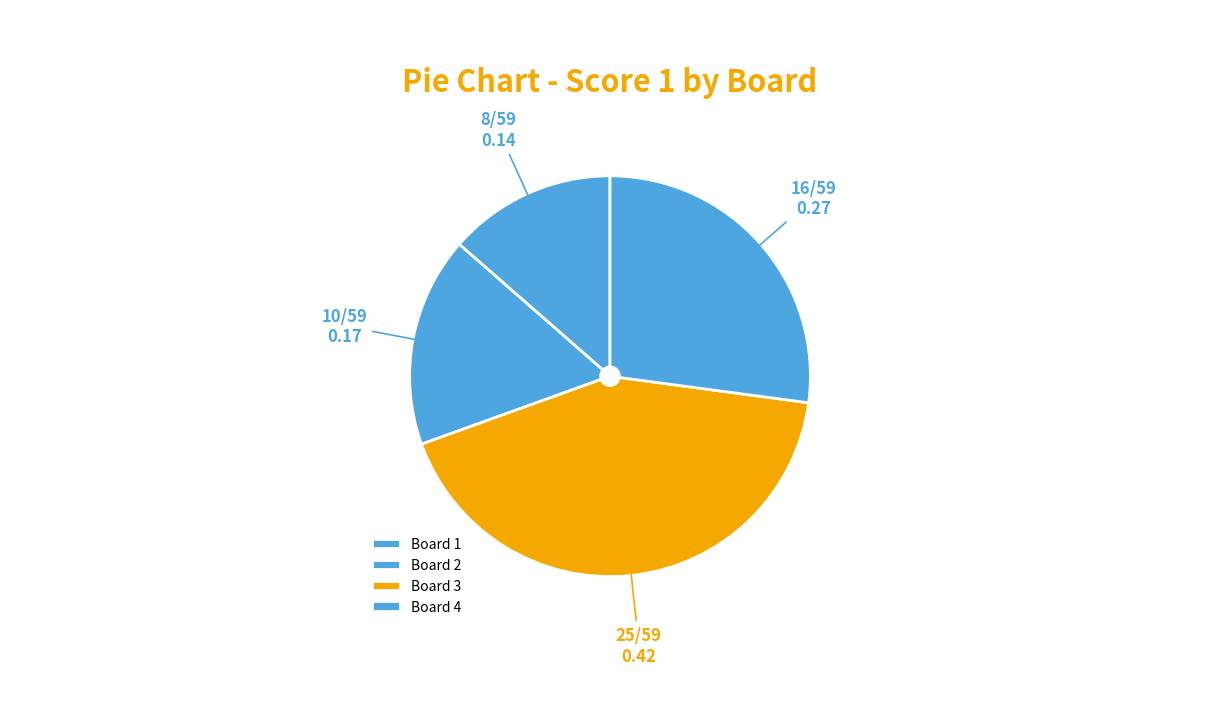

To the nearest percent, what portion does Board 1 represent?

14%